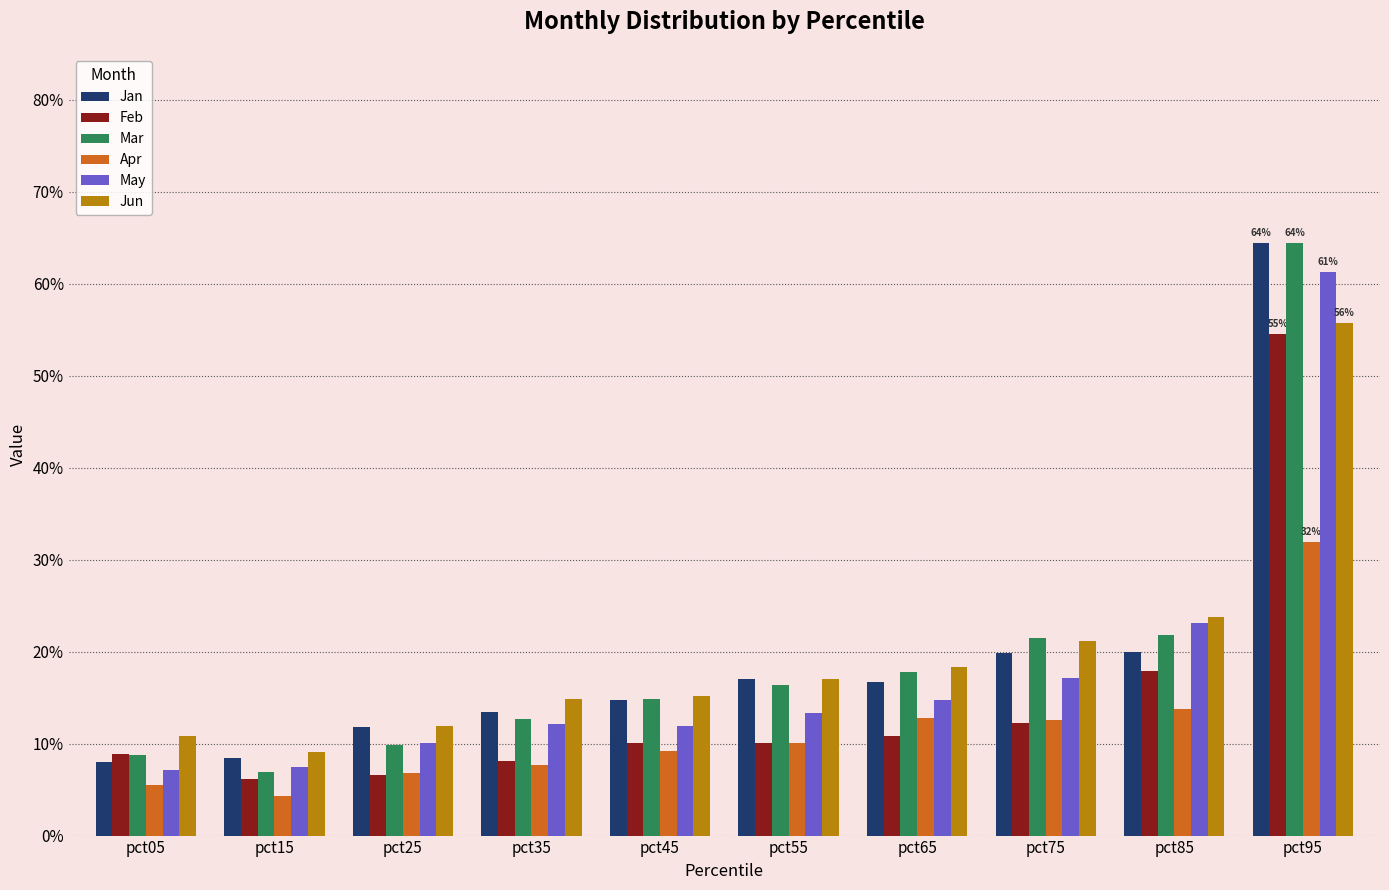

Read the Mar value at pct95.

0.6